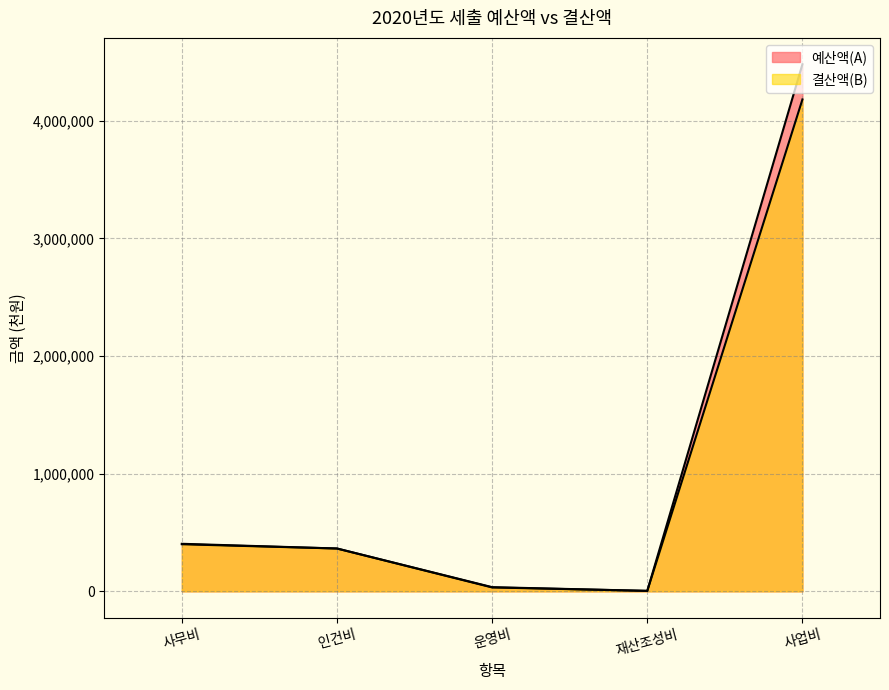

What is the minimum value for 예산액(A)?

4050